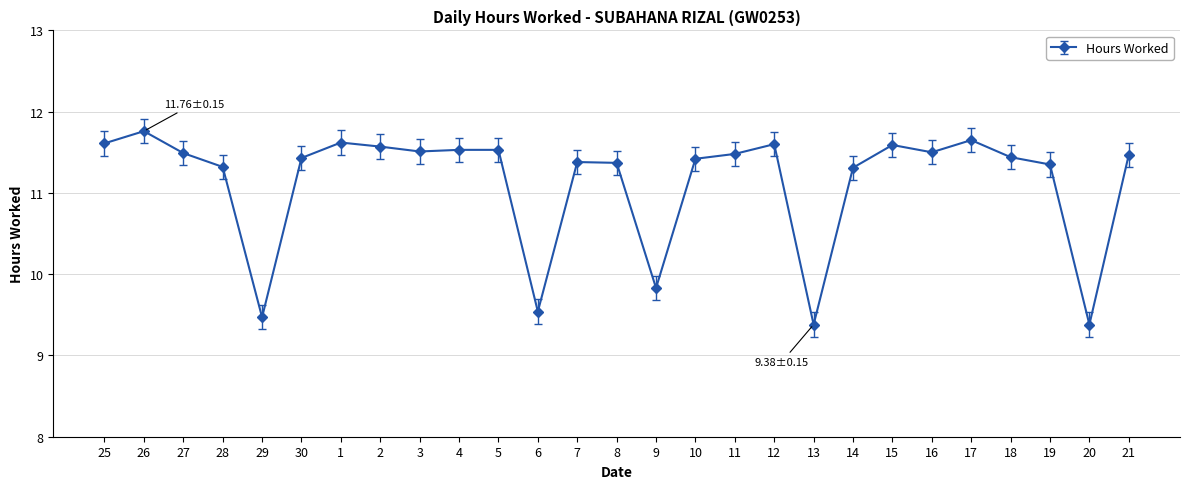

What is the value of the 9th point from the left?

11.5